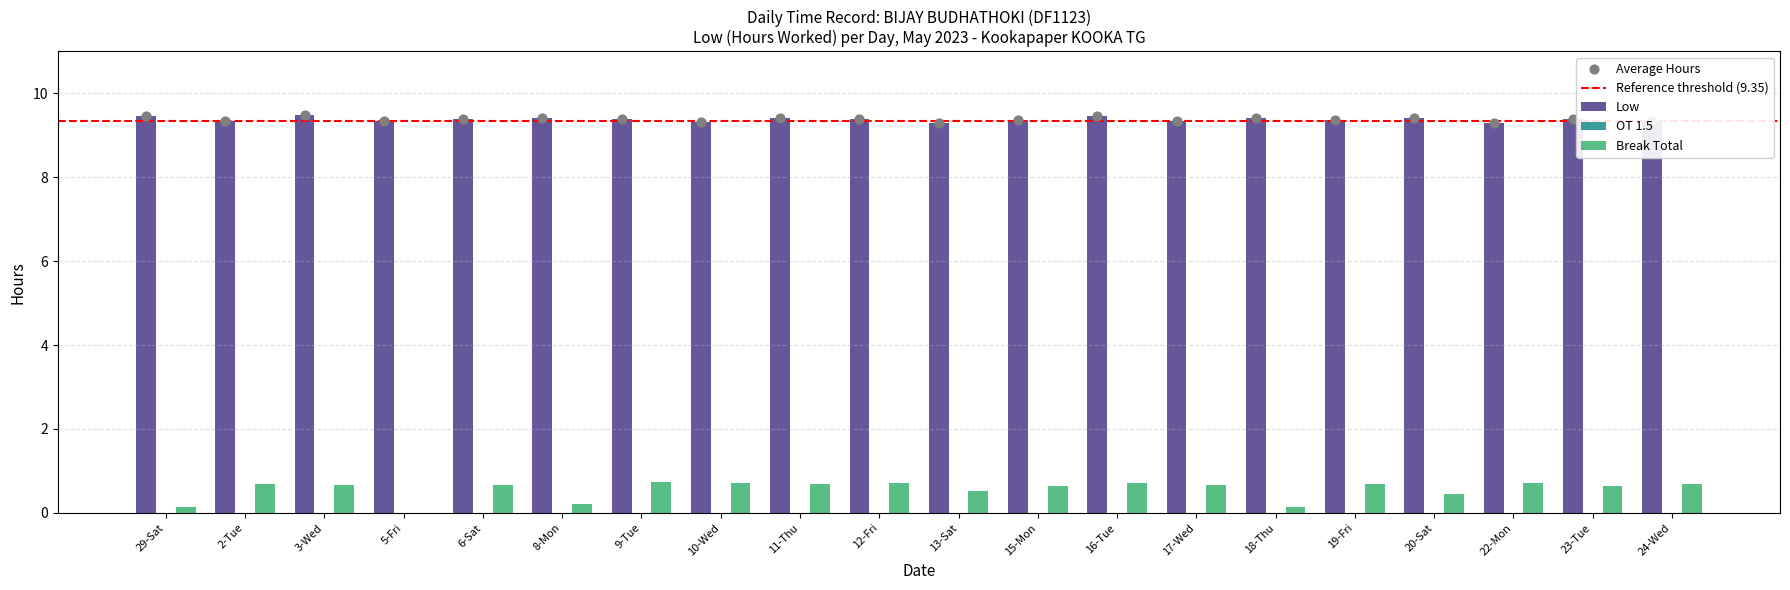

Which series has the largest total across all categories?

Low